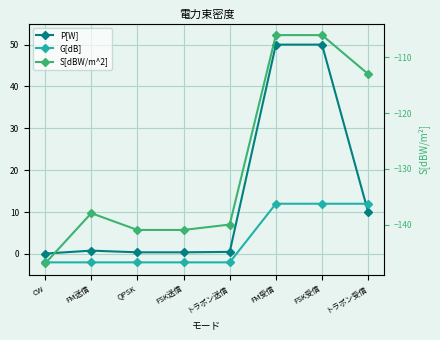

At which label is G[dB] closest to 5?

CW